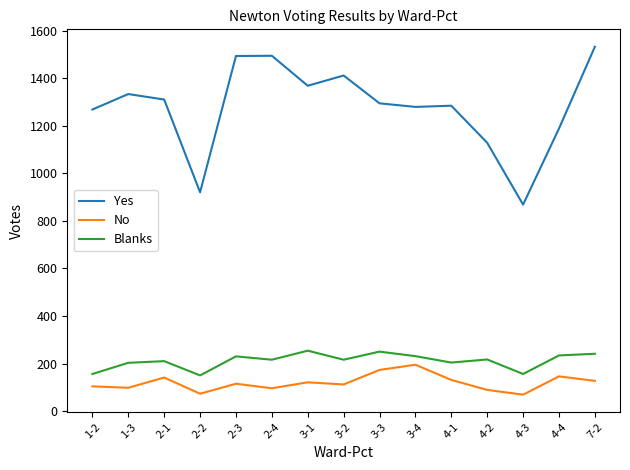

The value of Yes at 3-3 is 1294. True or false?

True